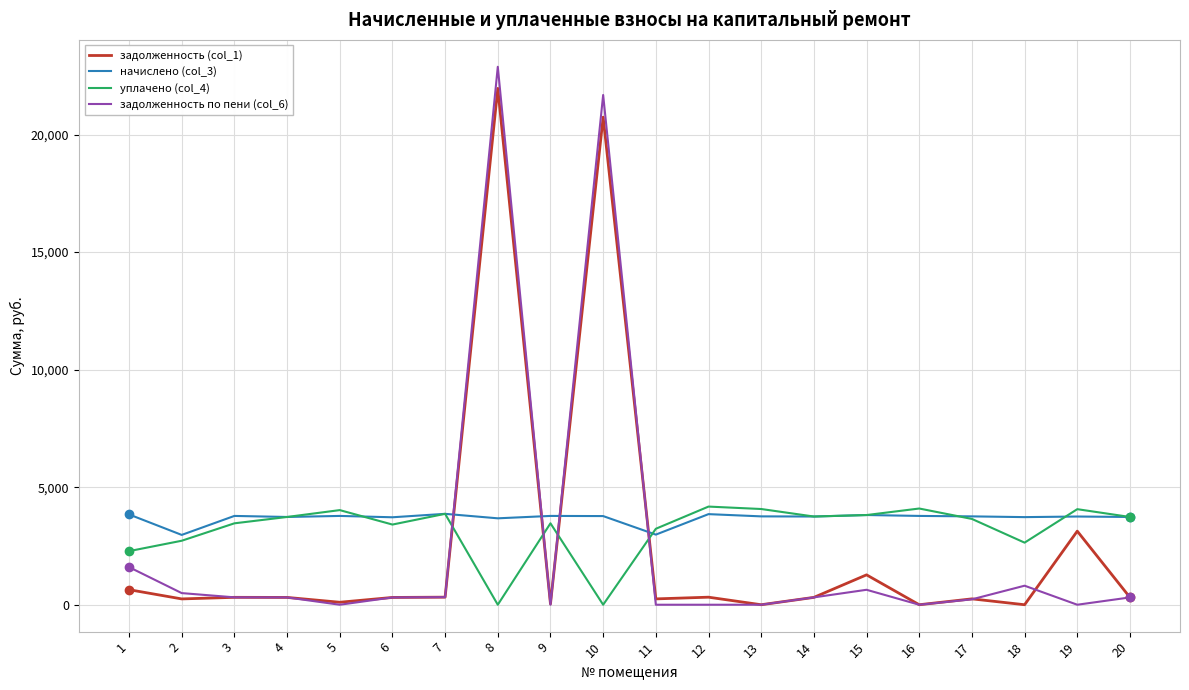

True or false: задолженность по пени (col_6) has a value of 311.1 at 20.

True